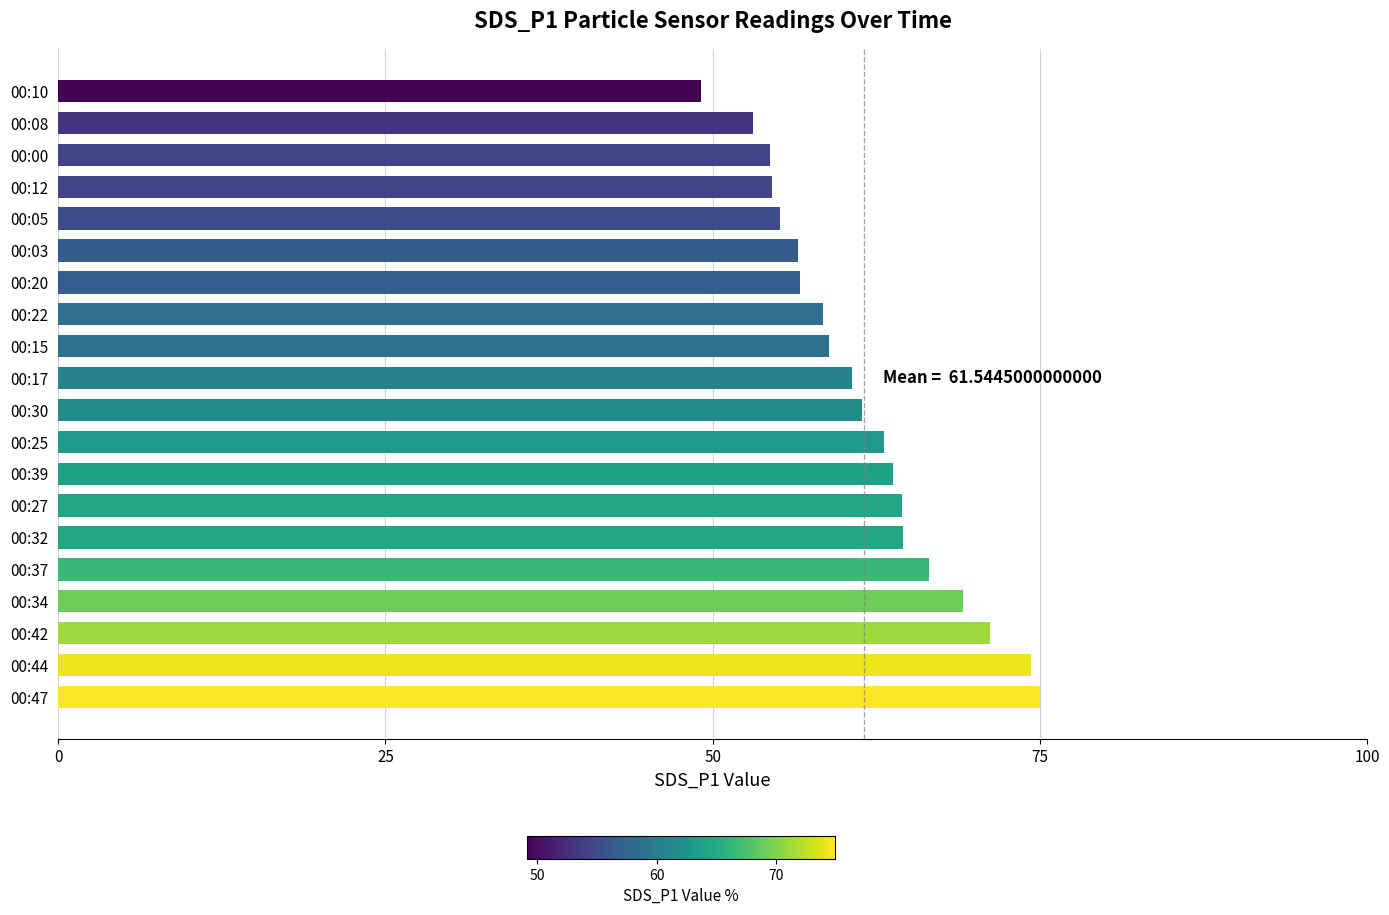

What is the difference between the maximum and minimum values?

25.8